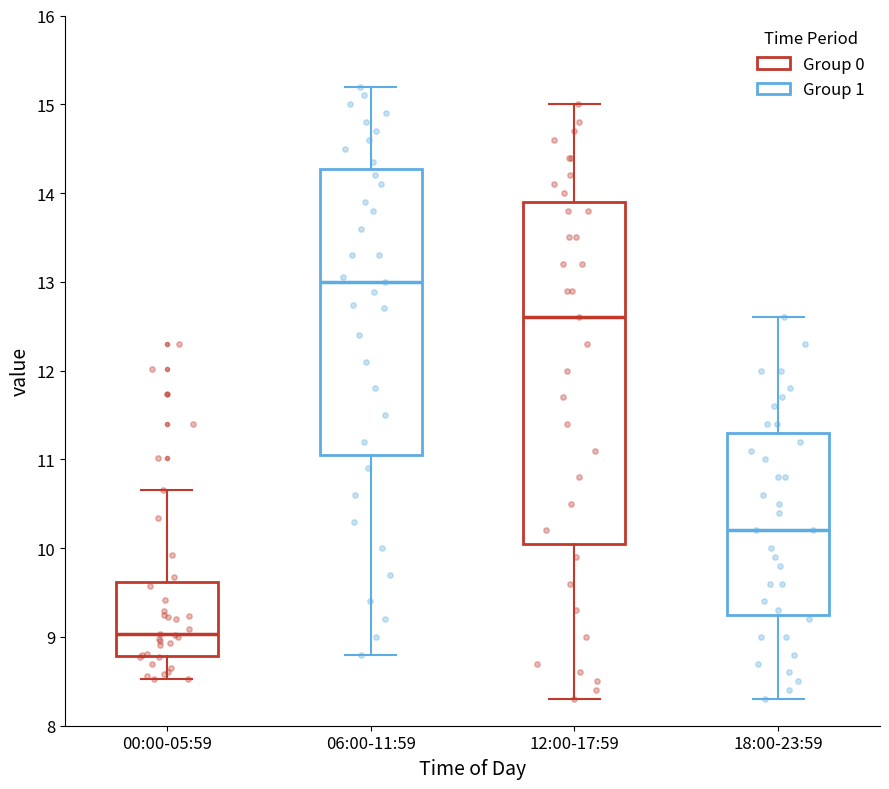

Where does the upper whisker of the box for 18:00-23:59 end on the y-axis? The values are not printed on the chart, so give them approximately, as read against the axis.

12.6